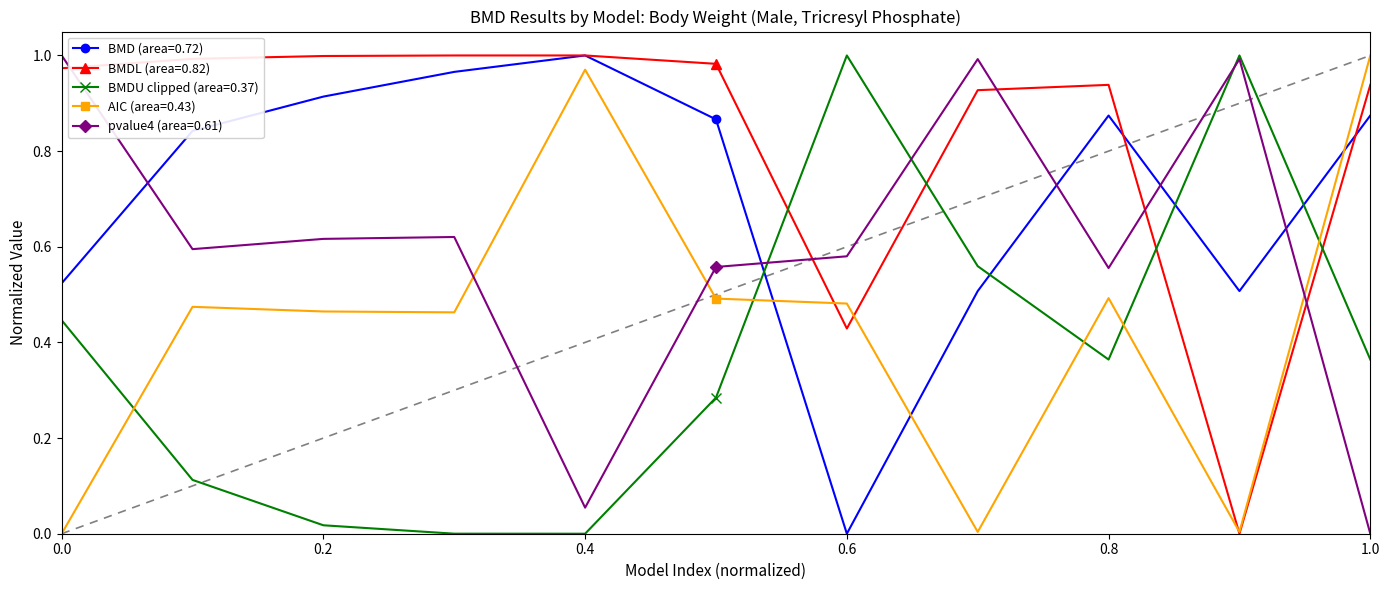

How many distinct data groups are displayed?

5